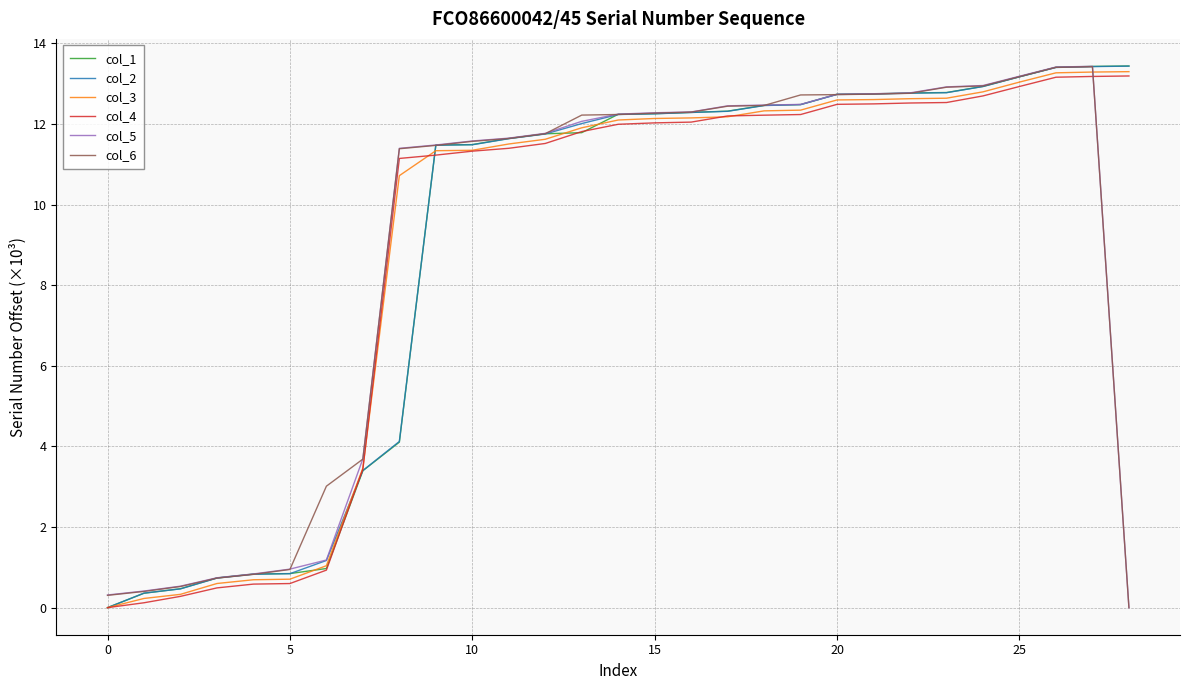

Which series ends up on top after the final intersection of col_6 and col_4?

col_4